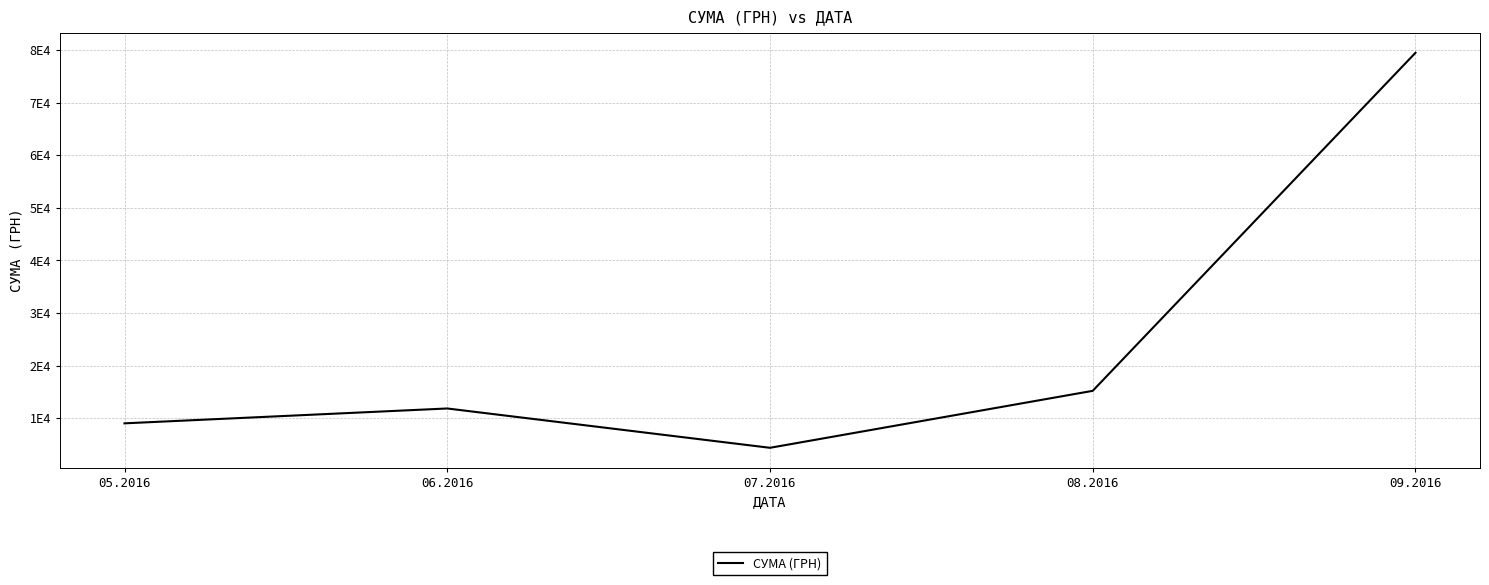

At which label is the value closest to 41932?

08.2016